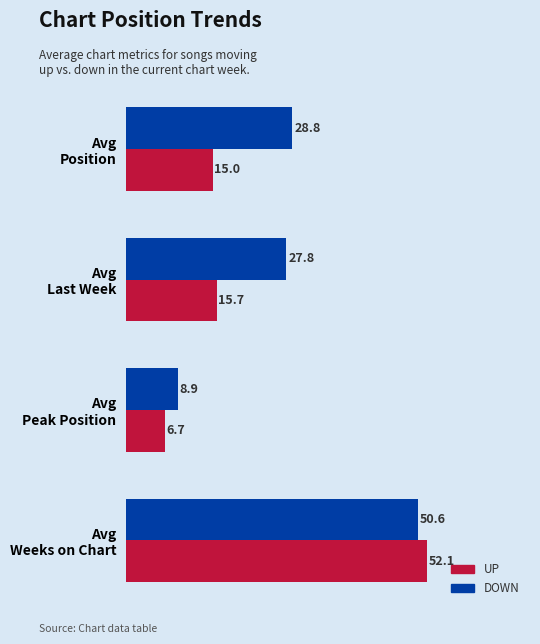

What is the smallest value displayed?

6.7